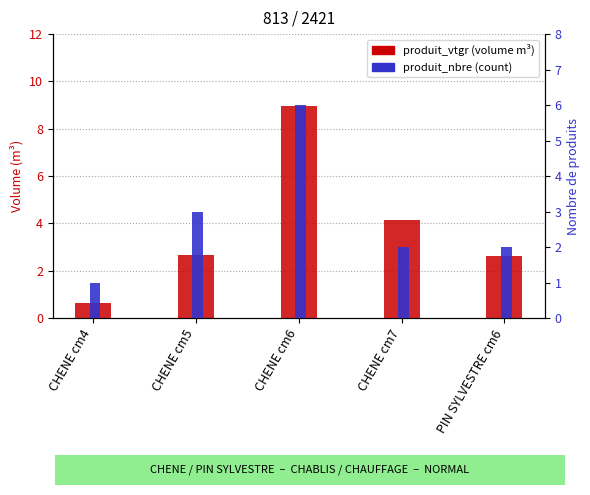

Which has a higher value, CHENE cm6 or CHENE cm4?

CHENE cm6